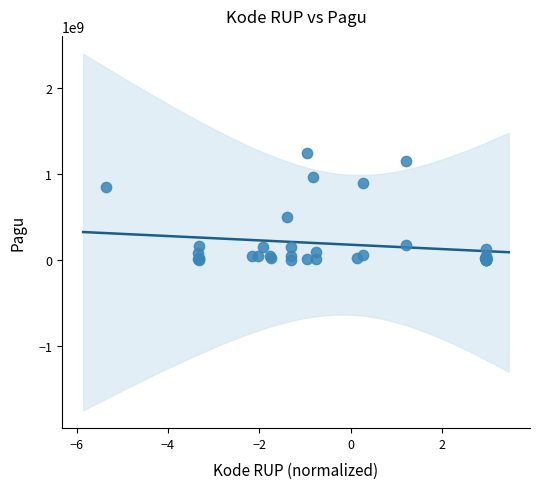

What Y value in the scatter plot is closest to 622840000?

499932000